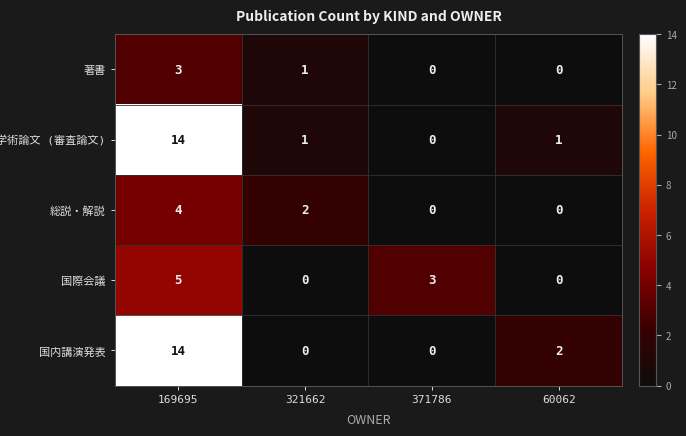

What is the spread (max minus min) of values at 169695?

11